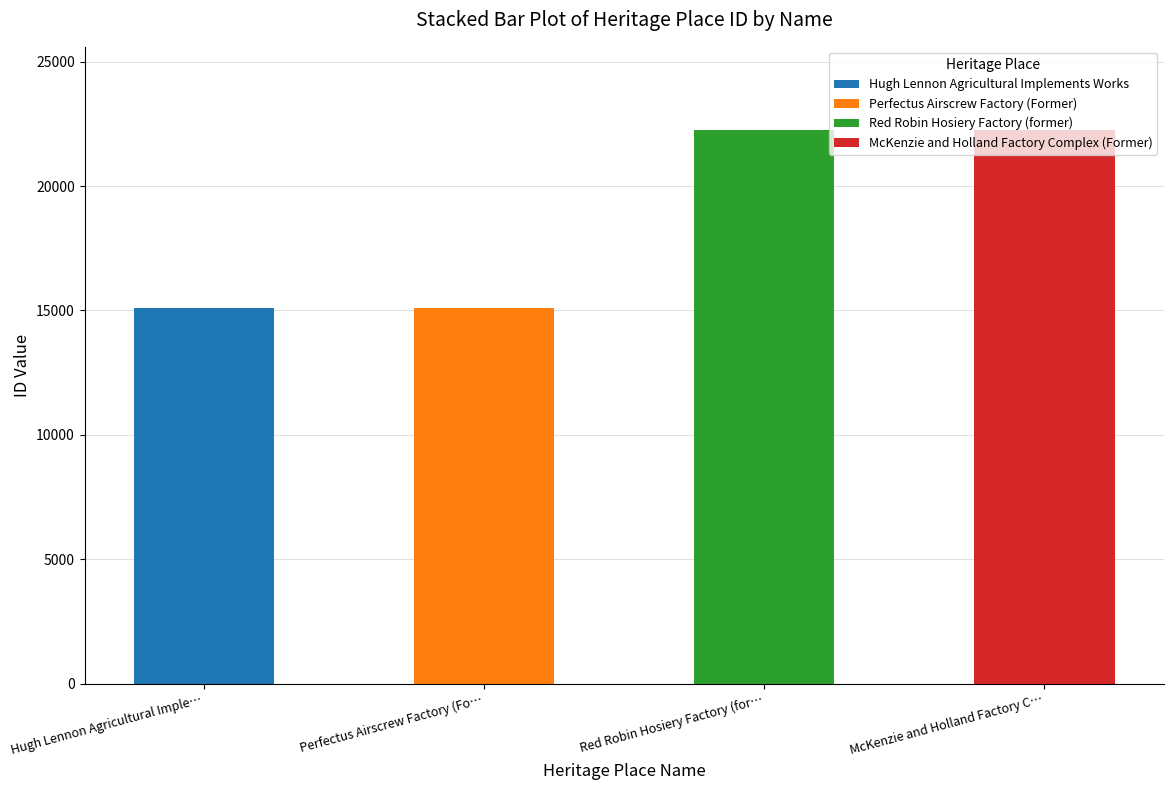

What position from the left is Hugh Lennon Agricultural Implements Works?

1